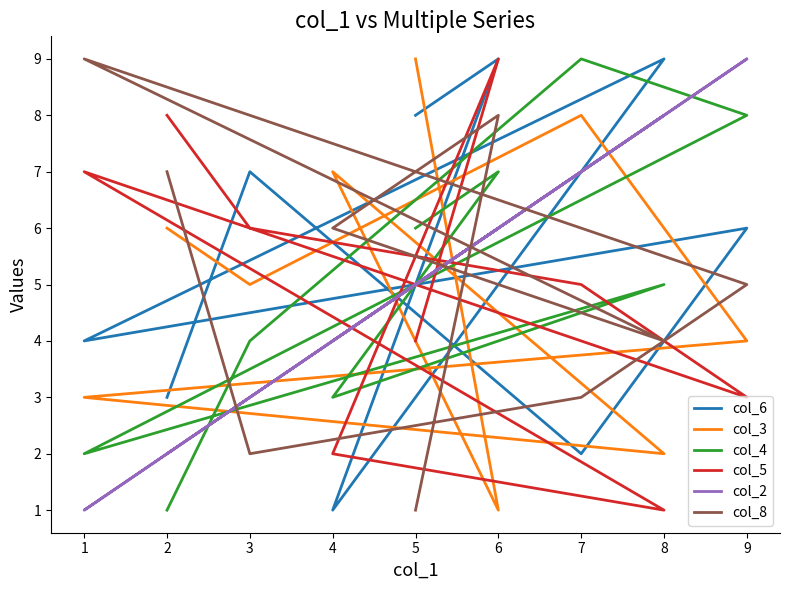

How many interior local peaks does the col_5 series have?

2